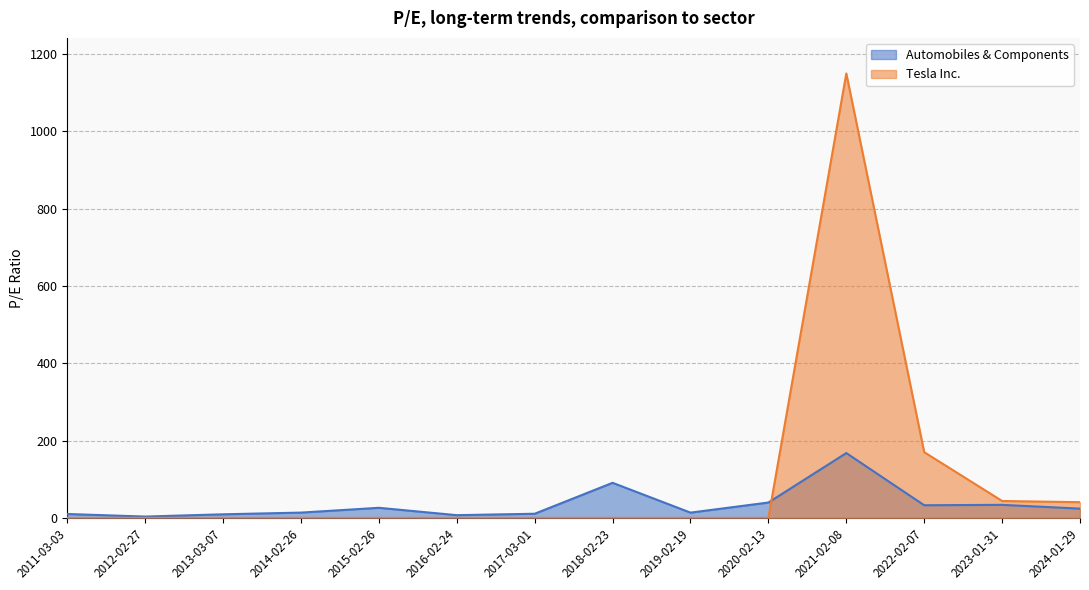

After their last crossing, which series has the higher values: Automobiles & Components or Tesla Inc.?

Tesla Inc.